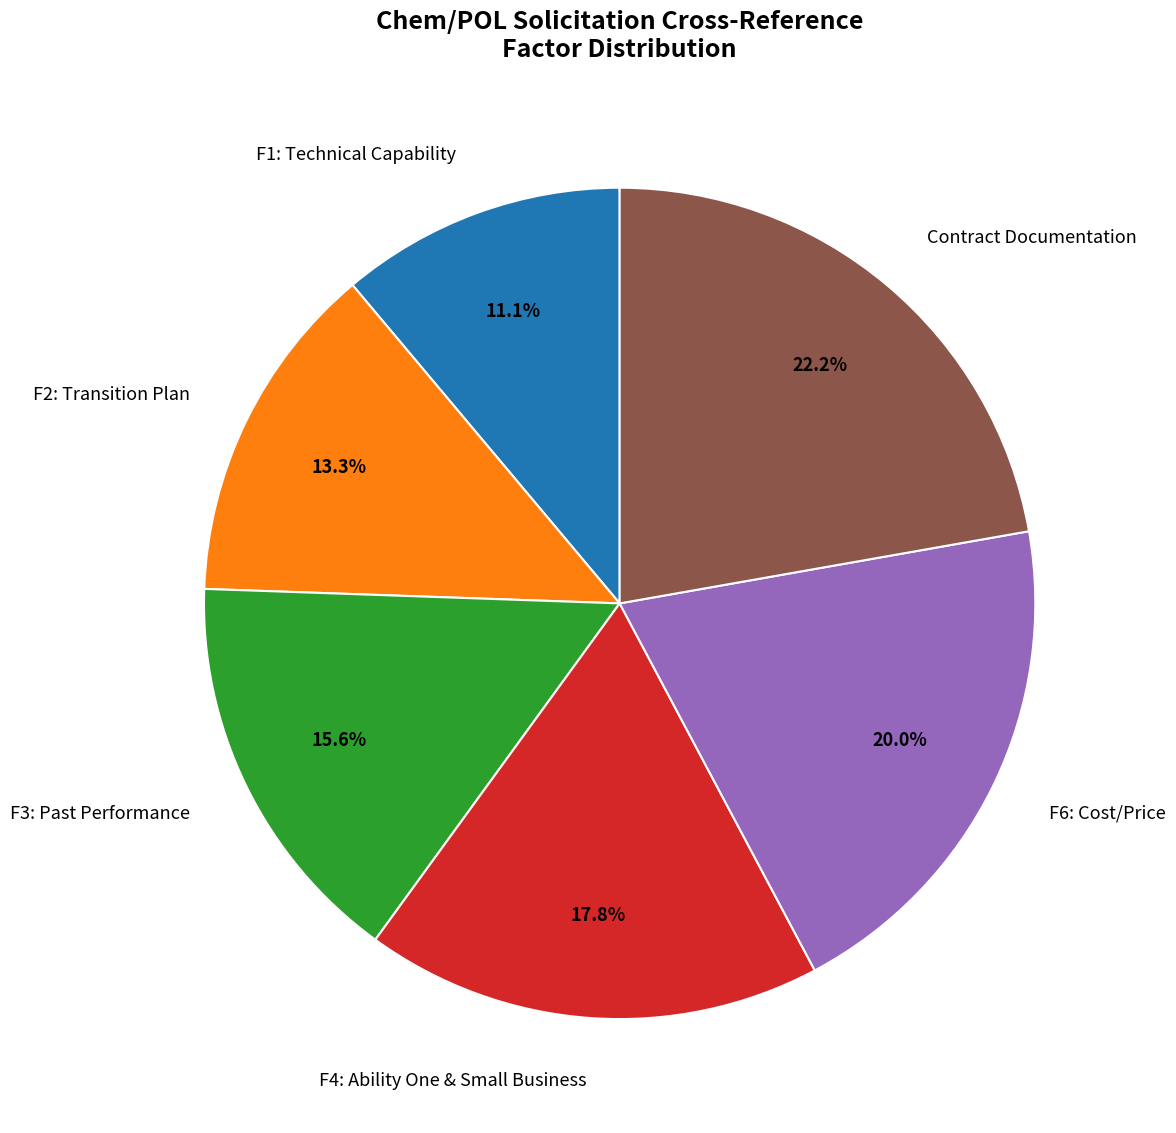

Between F3: Past Performance and F1: Technical Capability, which is larger?

F3: Past Performance